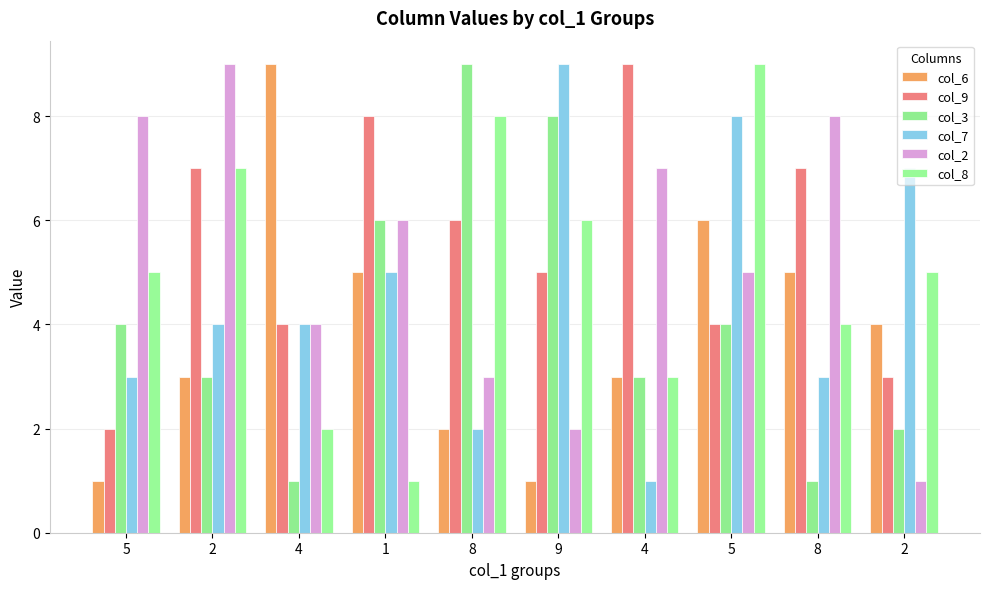

What is the total value across all series at 2?

33